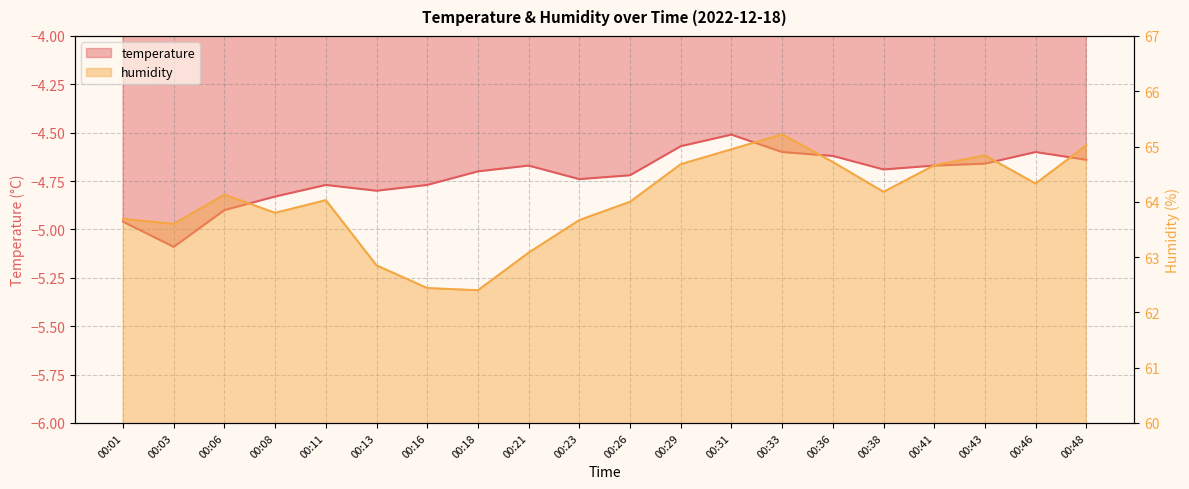

What is the highest value of the humidity series?

65.2